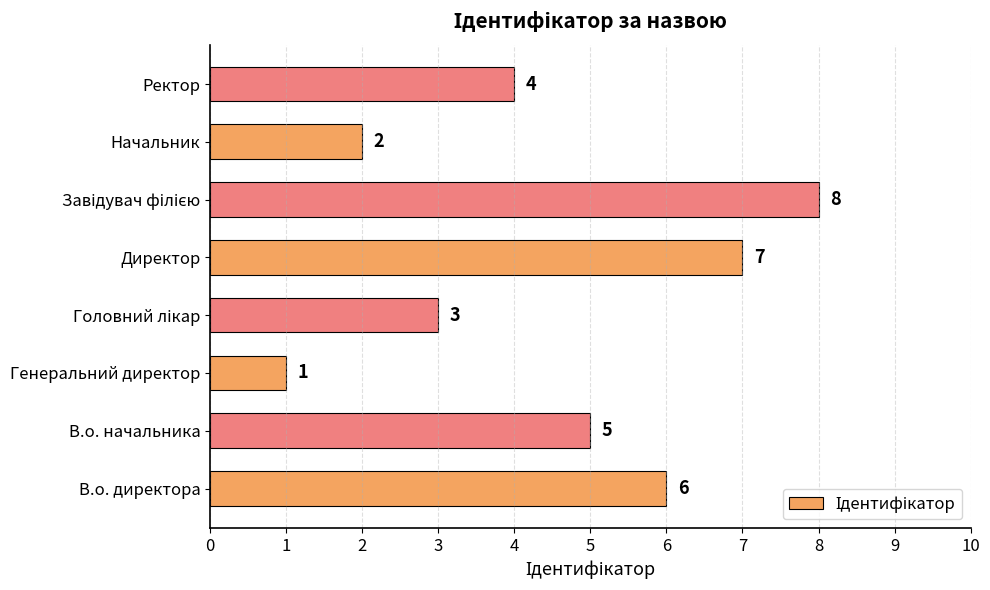

How many data points are less than 5?

4